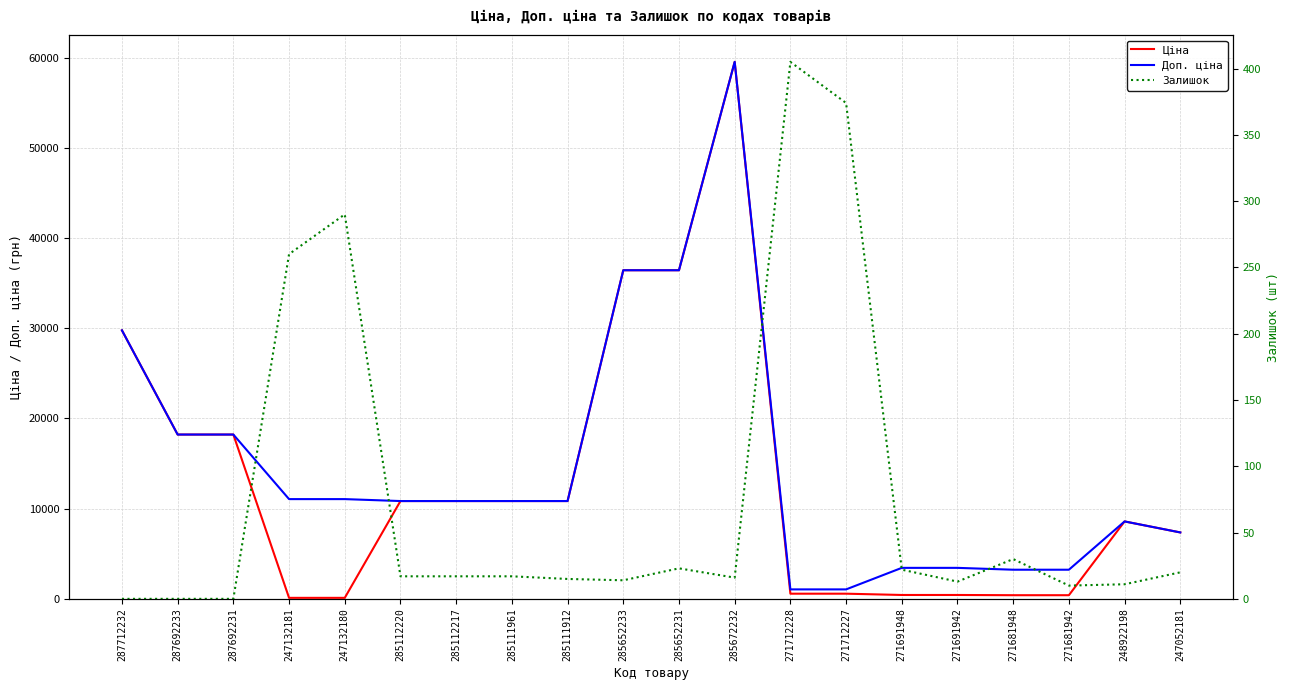

What is the spread (max minus min) of values at 287692233?

18212.0